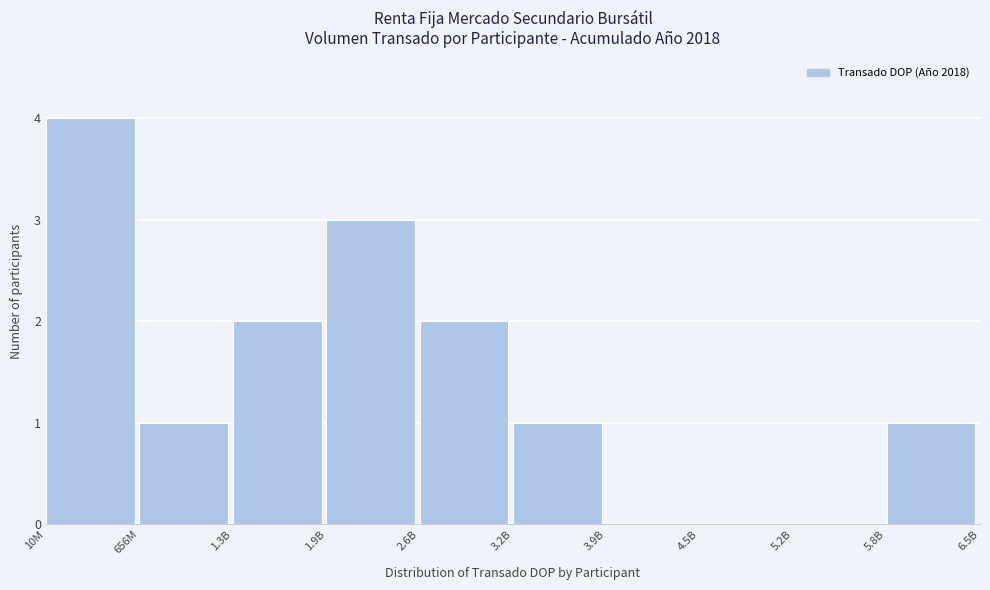

Reading left to right, what are all the values shown in this chart?

10M=4	656M=1	1.3B=2	1.9B=3	2.6B=2	3.2B=1	3.9B=0	4.5B=0	5.2B=0	5.8B=1